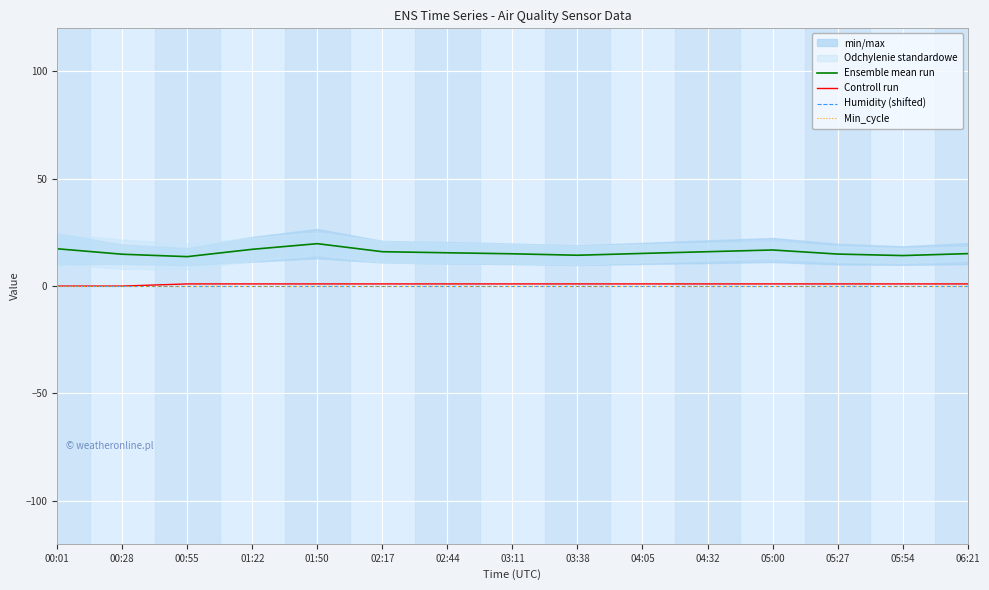

Which series changed the most between 00:55 and 05:00?

Ensemble mean run